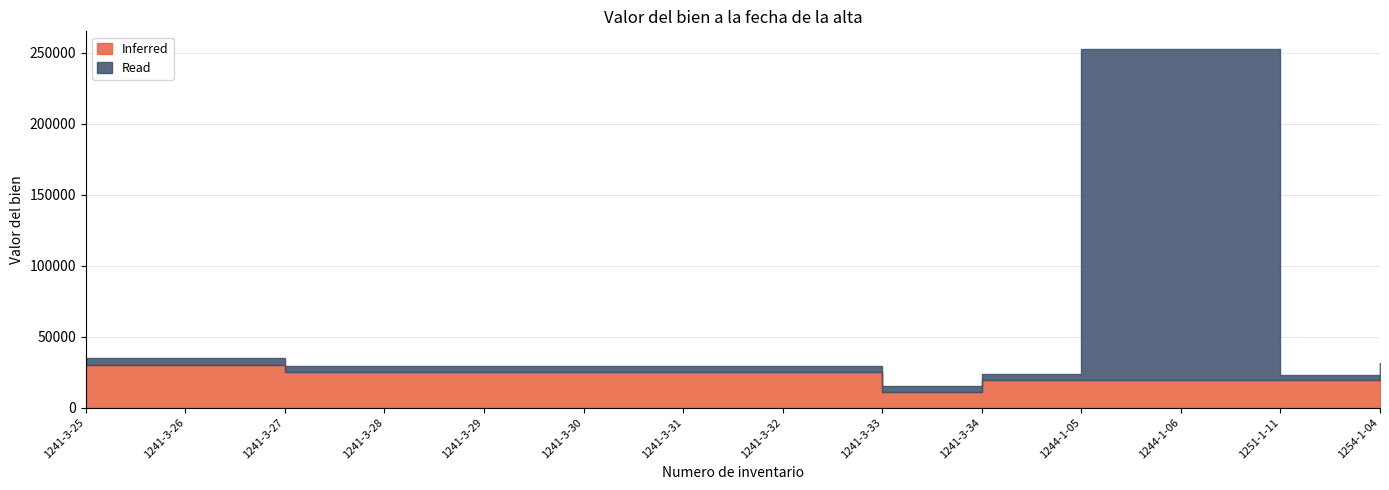

List the labels in order of Read value, largest first.

1244-1-05, 1244-1-06, 1254-1-04, 1241-3-25, 1241-3-26, 1241-3-27, 1241-3-28, 1241-3-29, 1241-3-30, 1241-3-31, 1241-3-32, 1241-3-33, 1241-3-34, 1251-1-11